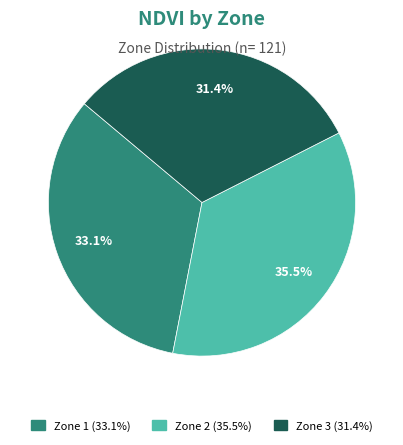

To the nearest percent, what portion does Zone 1 represent?

33%